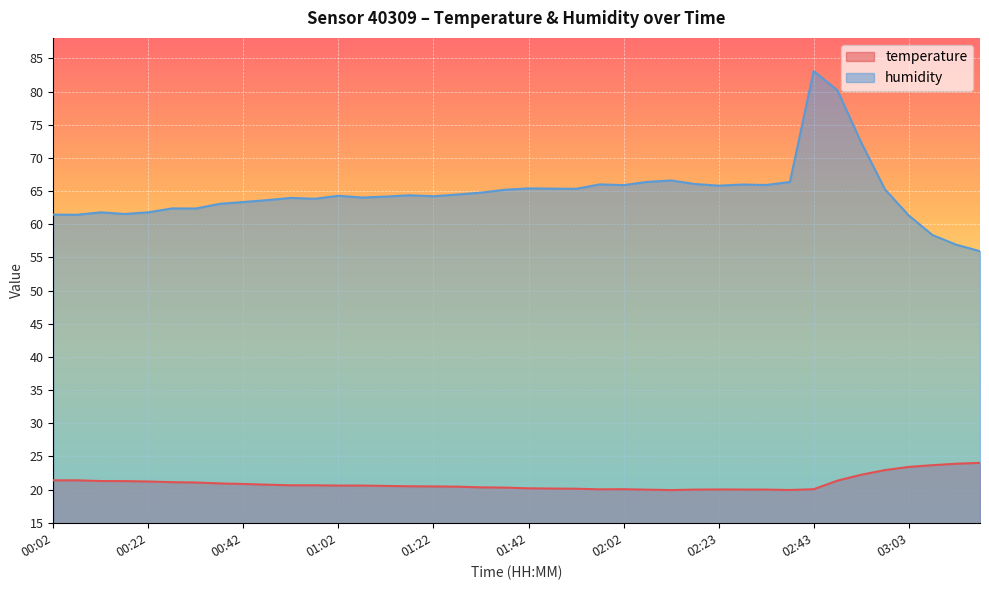

Reading left to right, what are all the values shown in this chart?

temperature: 00:02=21.4	00:07=21.4	00:12=21.3	00:17=21.3	00:22=21.2	00:27=21.1	00:32=21.1	00:37=20.9	00:42=20.8	00:47=20.7	00:52=20.6	00:57=20.6	01:02=20.6	01:07=20.6	01:12=20.5	01:17=20.5	01:22=20.5	01:27=20.4	01:32=20.3	01:37=20.3	01:42=20.2	01:47=20.1	01:52=20.1	01:57=20.0	02:02=20.1	02:08=20.0	02:13=19.9	02:18=20.0	02:23=20.0	02:28=20.0	02:33=20.0	02:38=19.9	02:43=20.1	02:48=21.3	02:53=22.2	02:58=22.9	03:03=23.4	03:08=23.7	03:13=23.9	03:18=24.0
humidity: 00:02=61.5	00:07=61.4	00:12=61.8	00:17=61.5	00:22=61.8	00:27=62.4	00:32=62.4	00:37=63.1	00:42=63.4	00:47=63.6	00:52=64.0	00:57=63.8	01:02=64.3	01:07=64.0	01:12=64.2	01:17=64.4	01:22=64.2	01:27=64.5	01:32=64.8	01:37=65.2	01:42=65.4	01:47=65.4	01:52=65.3	01:57=66.0	02:02=65.9	02:08=66.4	02:13=66.6	02:18=66.1	02:23=65.8	02:28=66.0	02:33=65.9	02:38=66.4	02:43=83.1	02:48=80.2	02:53=72.3	02:58=65.3	03:03=61.3	03:08=58.4	03:13=56.9	03:18=55.9